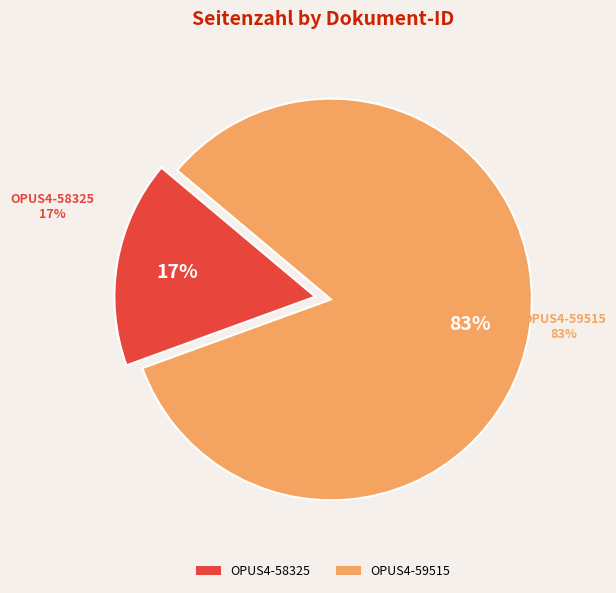

Which category accounts for the majority?

OPUS4-59515